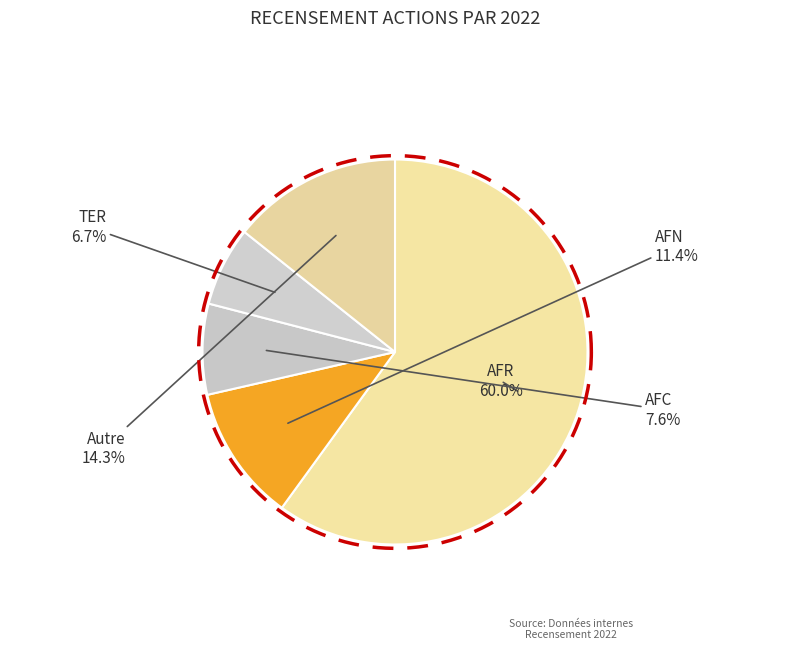

To the nearest percent, what percentage of the pie is TER?

7%